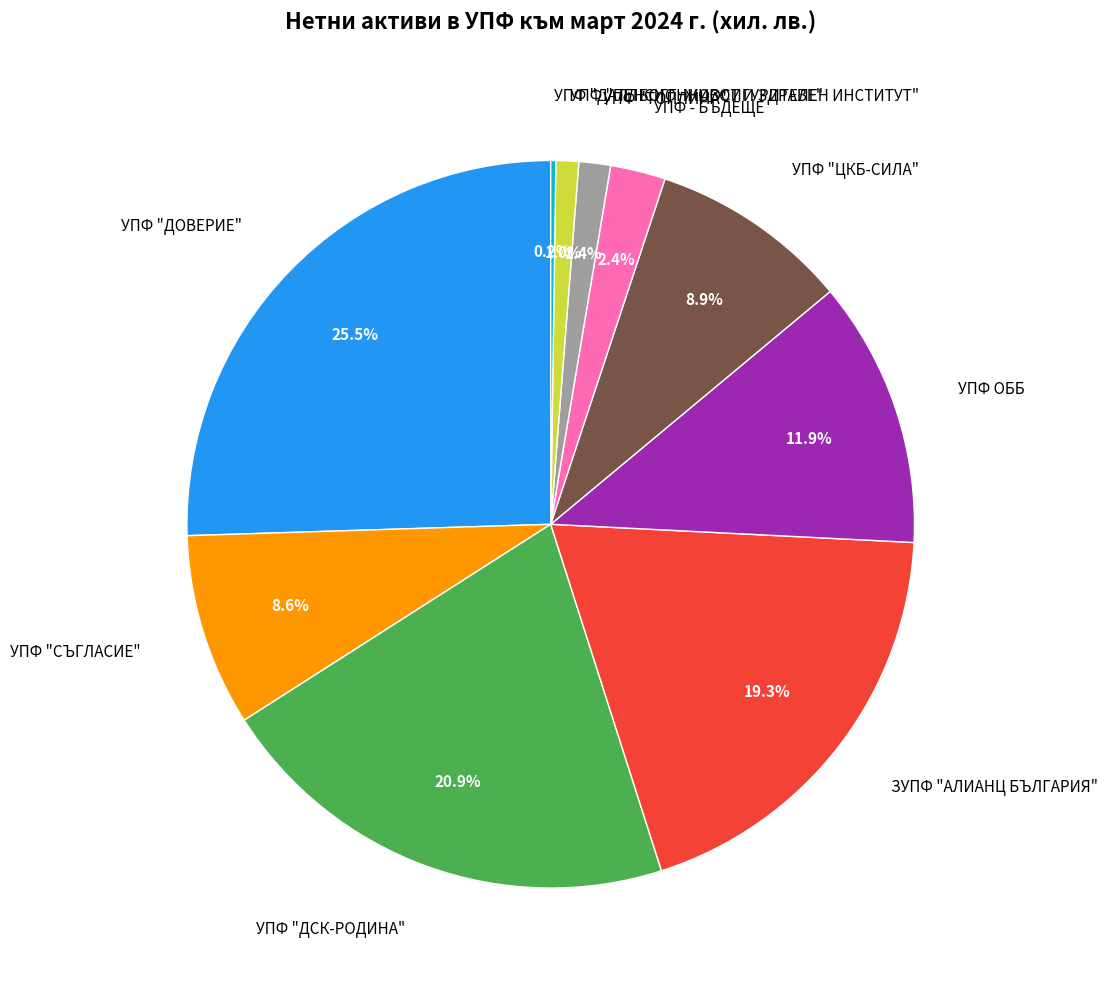

To the nearest percent, what portion does УПФ ОББ represent?

12%